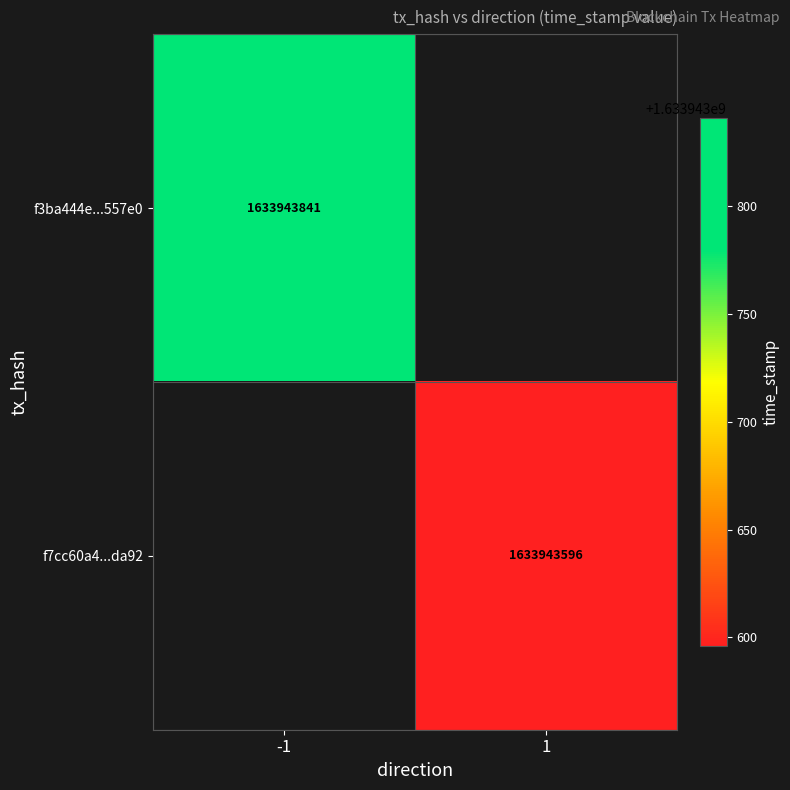

What is the maximum value shown in the chart?

1633943841